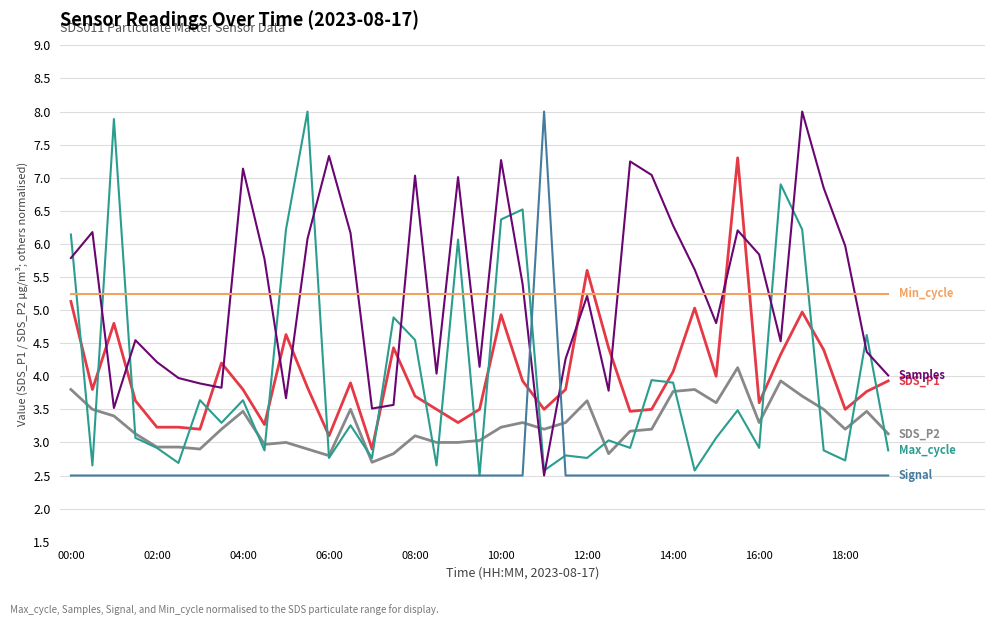

What is the greatest value displayed?

8.0